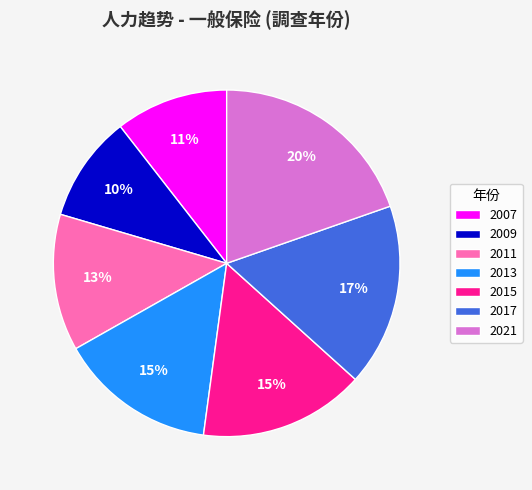

Which slice is the largest?

2021